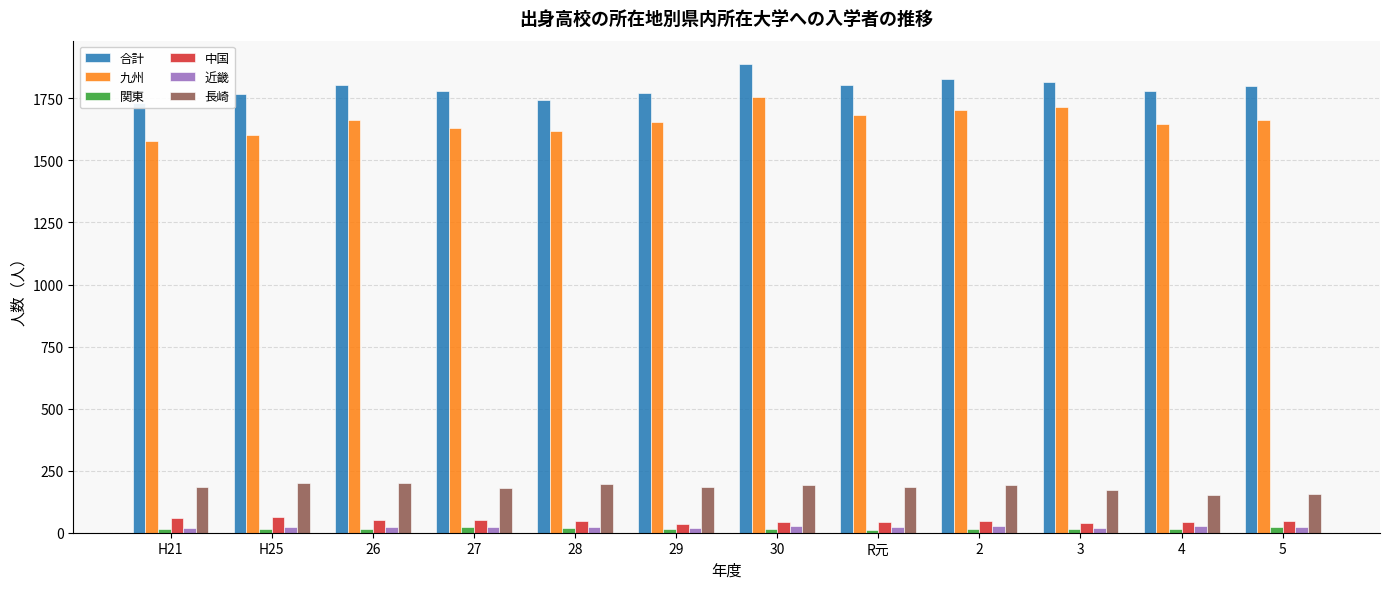

What is the value of the 関東 bar at the 11th from the left?

17